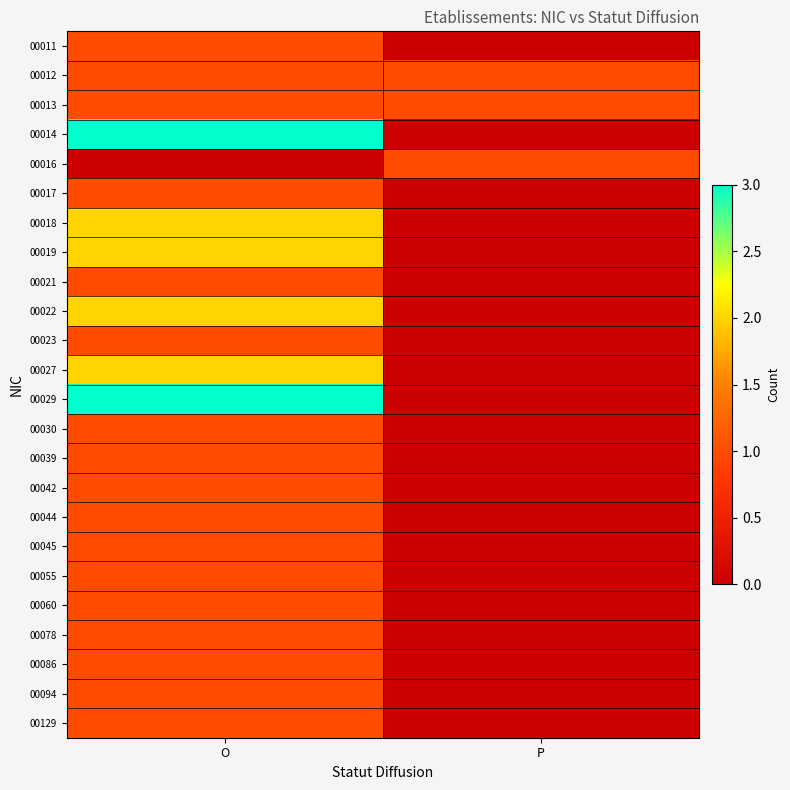

Which series has the largest total across all categories?

00014